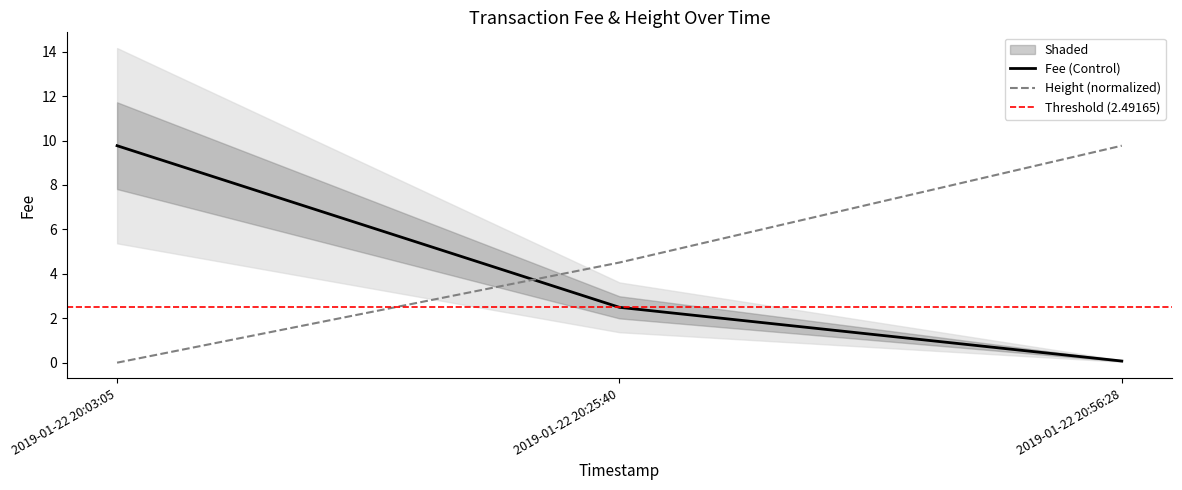

What is the sum of all values?

14.3